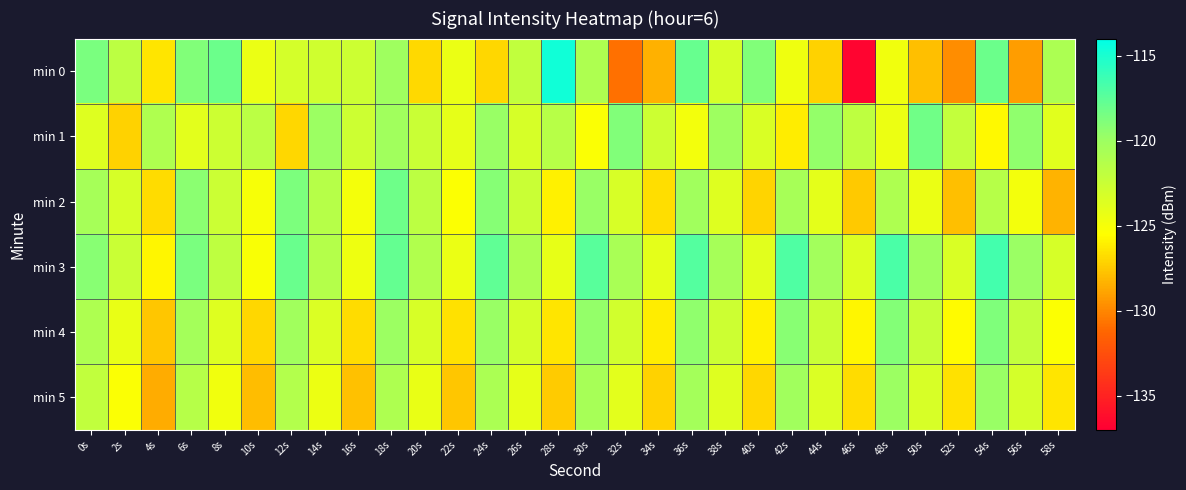

What is the spread (max minus min) of values at 30s?

7.9